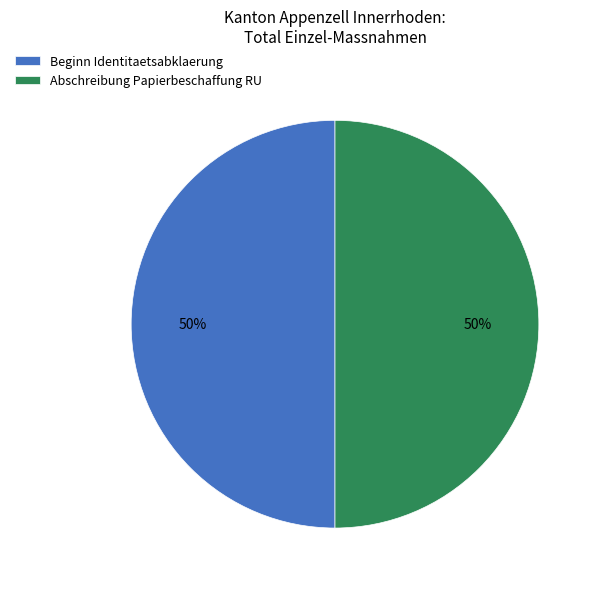

Combined, do Beginn Identitaetsabklaerung and Abschreibung Papierbeschaffung RU account for over 50%?

Yes